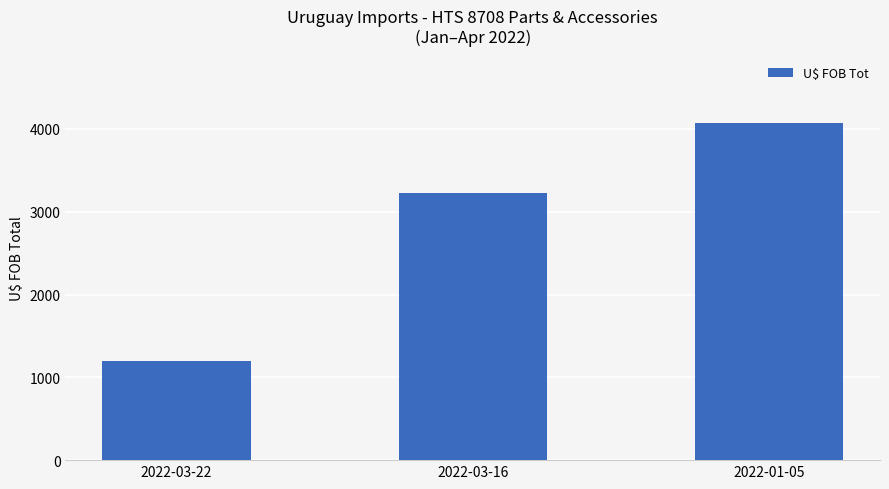

Reading left to right, list all the values displayed in this chart.

2022-03-22=1197.7	2022-03-16=3226.1	2022-01-05=4069.2